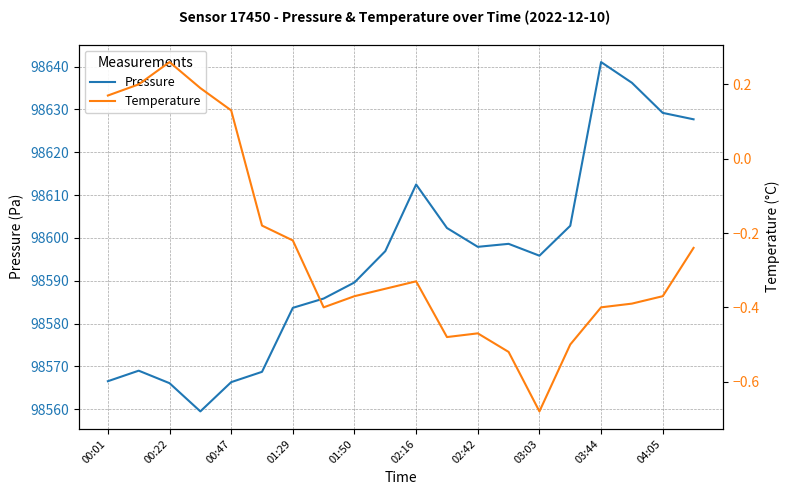

Reading left to right, extract all data points from this chart.

Pressure: 98566.5	98569.0	98566.1	98559.5	98566.3	98568.7	98583.7	98585.8	98589.6	98596.9	98612.5	98602.3	98597.9	98598.6	98595.8	98602.8	98641.1	98636.2	98629.2	98627.7
Temperature: 0.2	0.2	0.3	0.2	0.1	-0.2	-0.2	-0.4	-0.4	-0.3	-0.3	-0.5	-0.5	-0.5	-0.7	-0.5	-0.4	-0.4	-0.4	-0.2